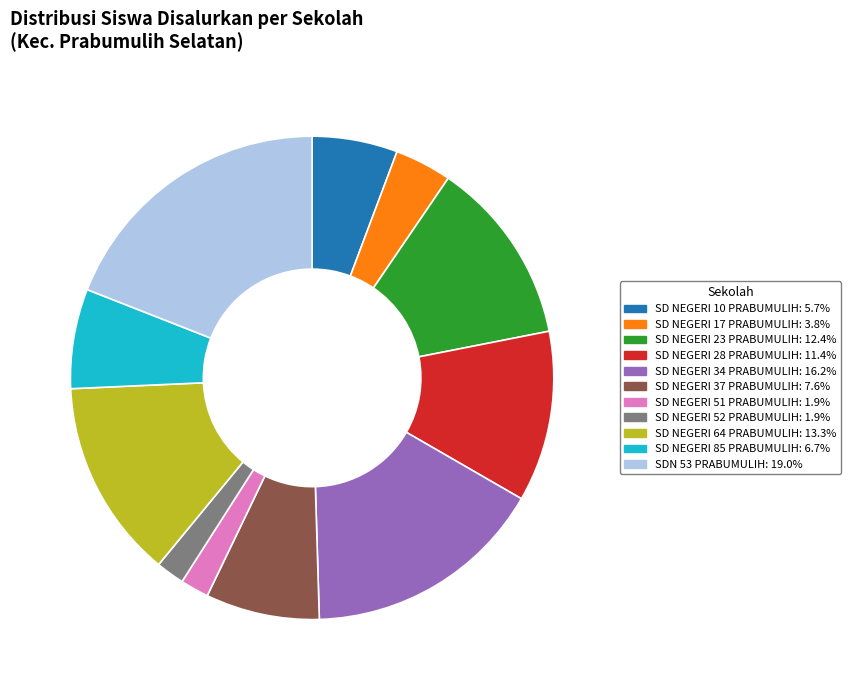

Combined, do SD NEGERI 23 PRABUMULIH and SD NEGERI 64 PRABUMULIH account for over 50%?

No